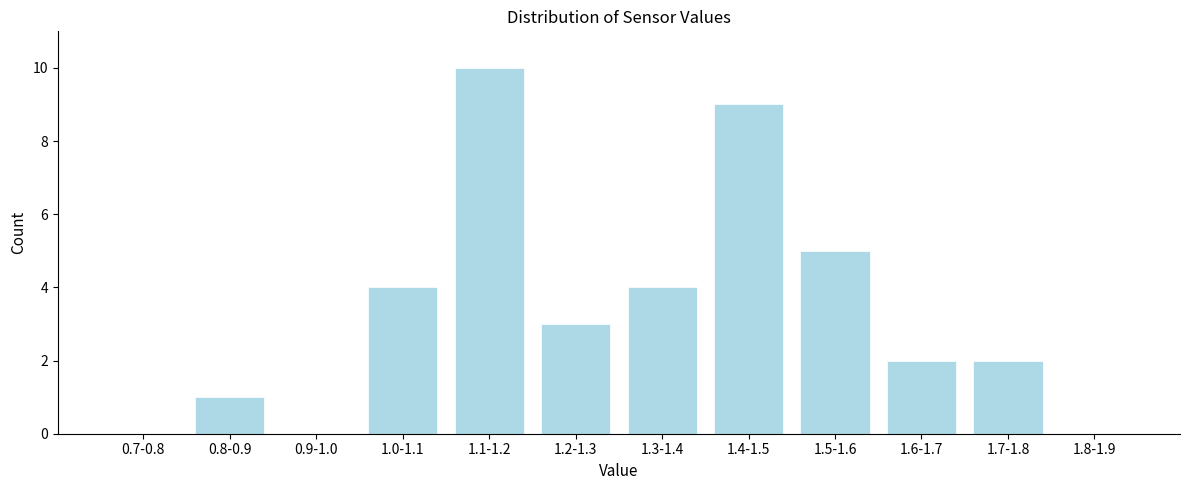

Reading left to right, transcribe all the data shown in this chart.

0.7-0.8=0	0.8-0.9=1	0.9-1.0=0	1.0-1.1=4	1.1-1.2=10	1.2-1.3=3	1.3-1.4=4	1.4-1.5=9	1.5-1.6=5	1.6-1.7=2	1.7-1.8=2	1.8-1.9=0